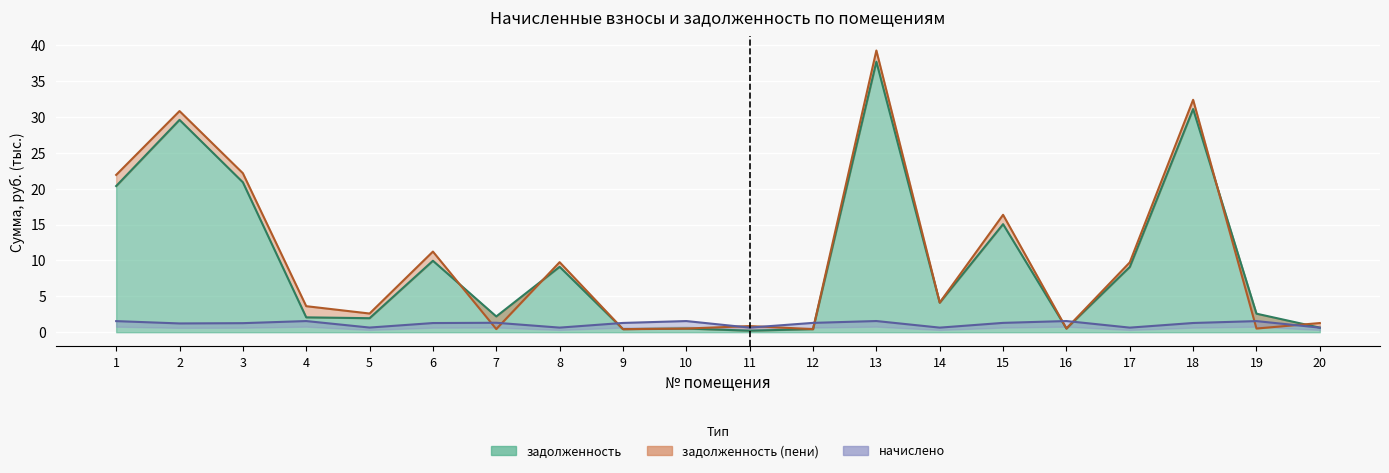

Where does the задолженность series first go above 4?

1